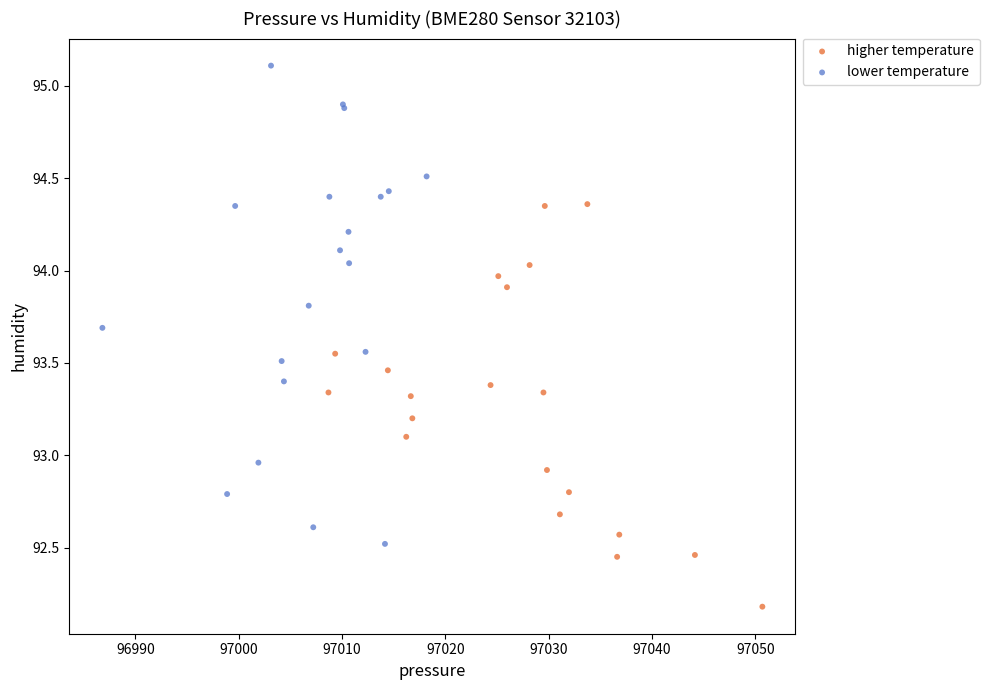

Which series reaches the maximum Y coordinate?

lower temperature